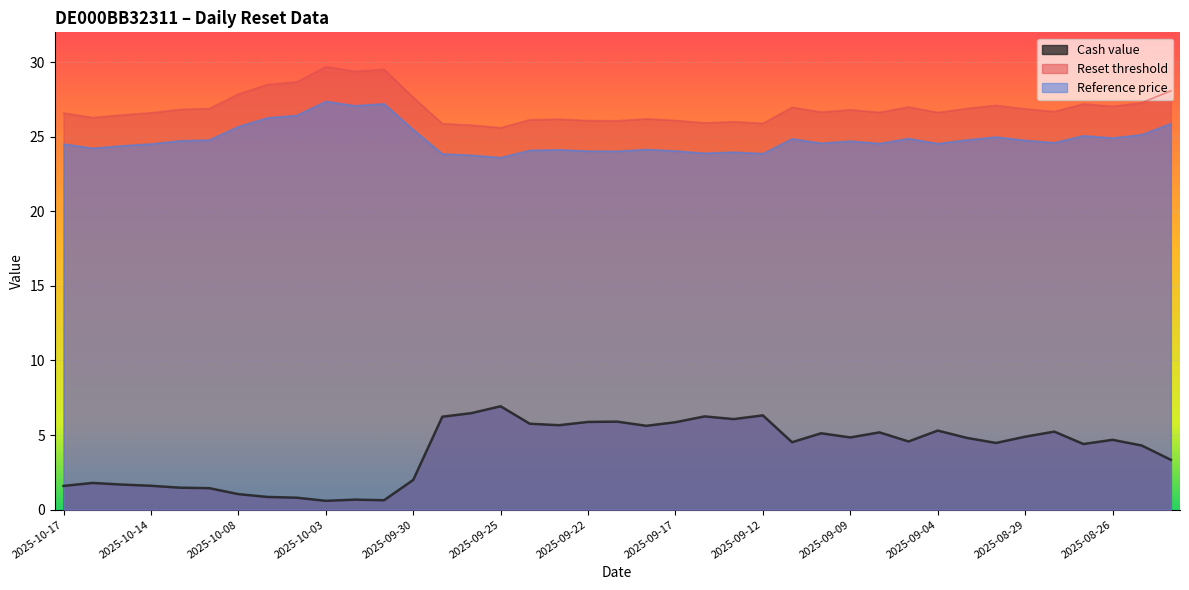

What are all the series names shown in the legend?

Cash value, Reset threshold, Reference price